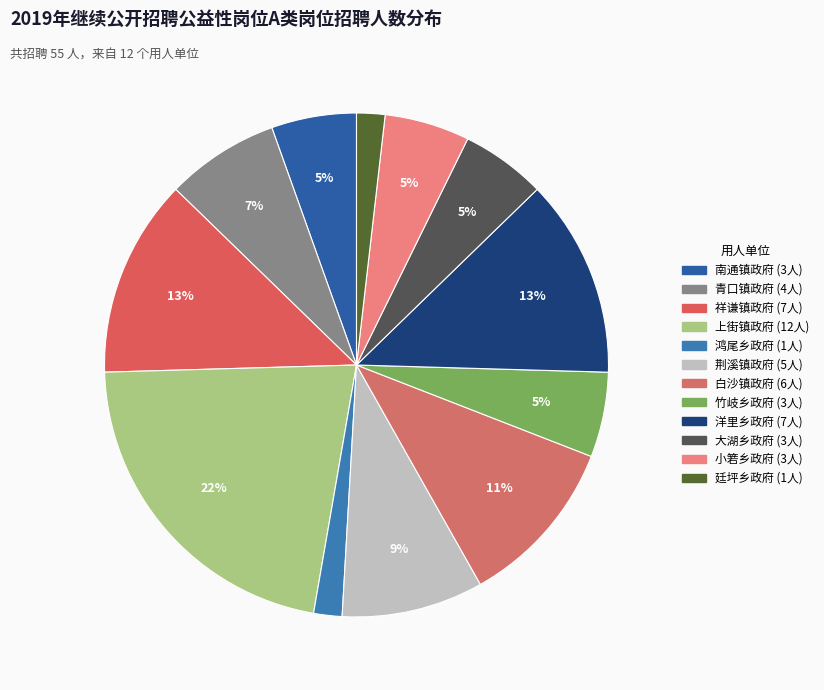

True or false: 荆溪镇政府 accounts for 1% of the total.

False